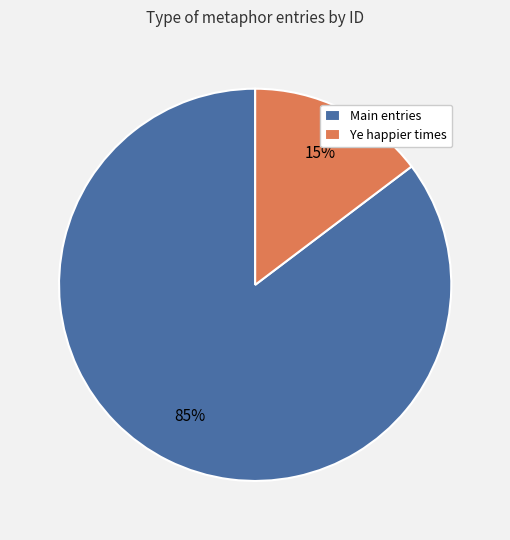

Which category has the biggest portion of the pie?

Main entries